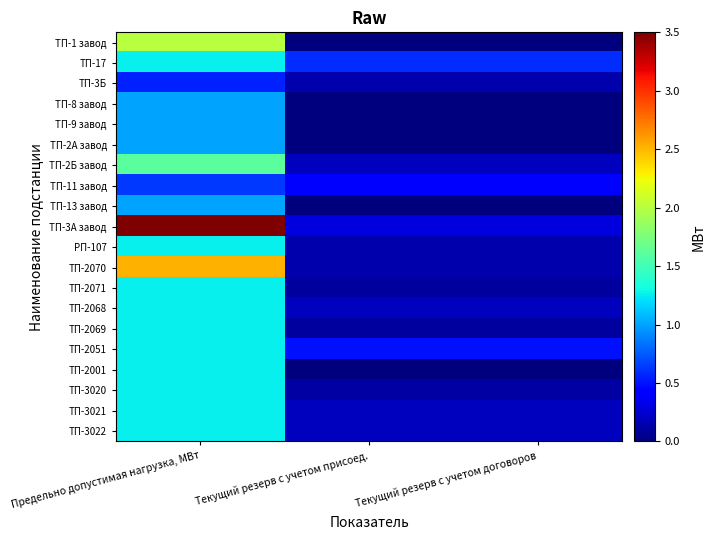

Rank the series by their maximum value, from lowest to highest.

ТП-3Б, ТП-11 завод, ТП-8 завод, ТП-9 завод, ТП-2А завод, ТП-13 завод, ТП-17, РП-107, ТП-2071, ТП-2068, ТП-2069, ТП-2051, ТП-2001, ТП-3020, ТП-3021, ТП-3022, ТП-2Б завод, ТП-1 завод, ТП-2070, ТП-3А завод